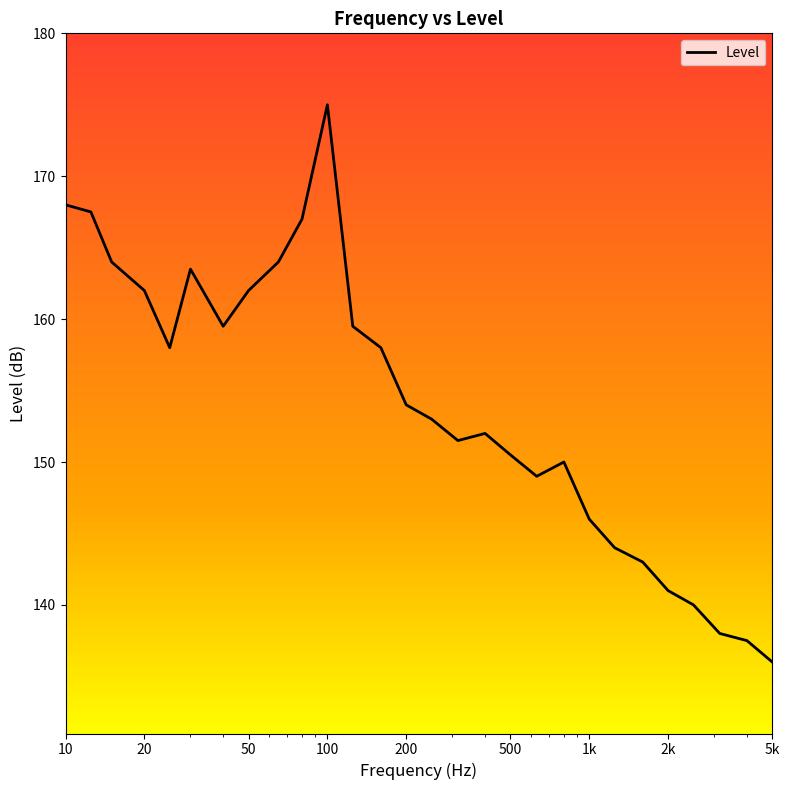

What is the maximum value shown in the chart?

175.0